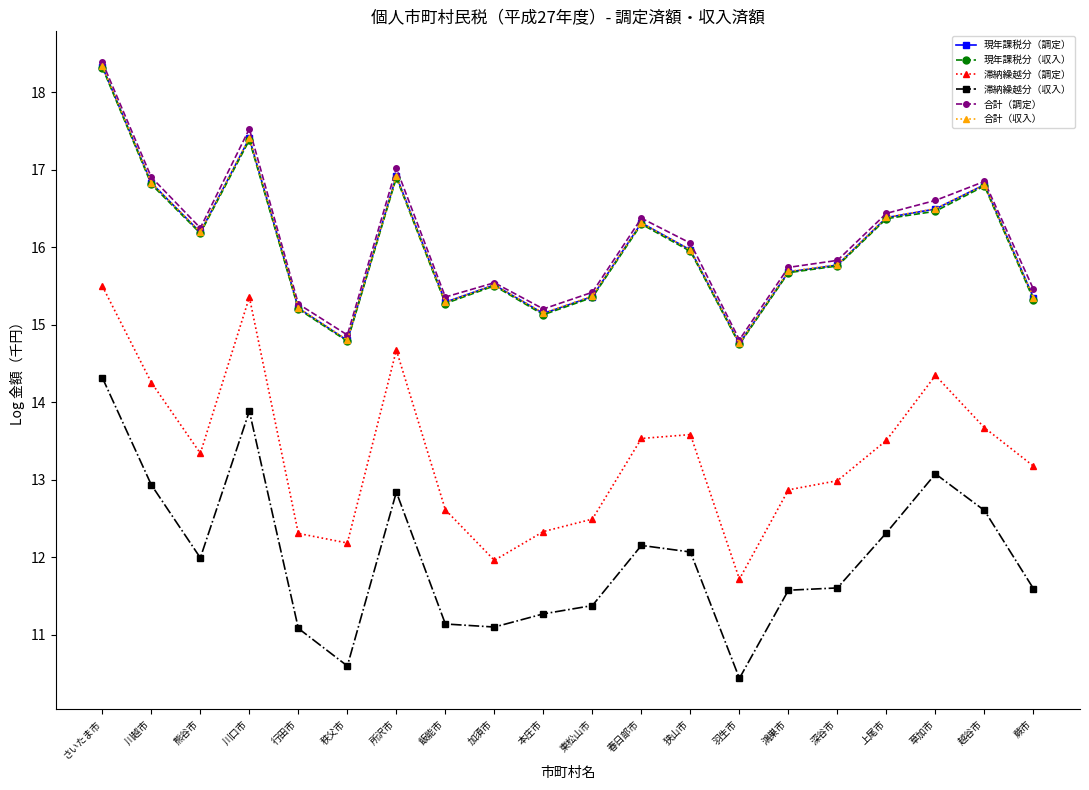

At which category does 合計（収入） reach its first local peak?

川口市